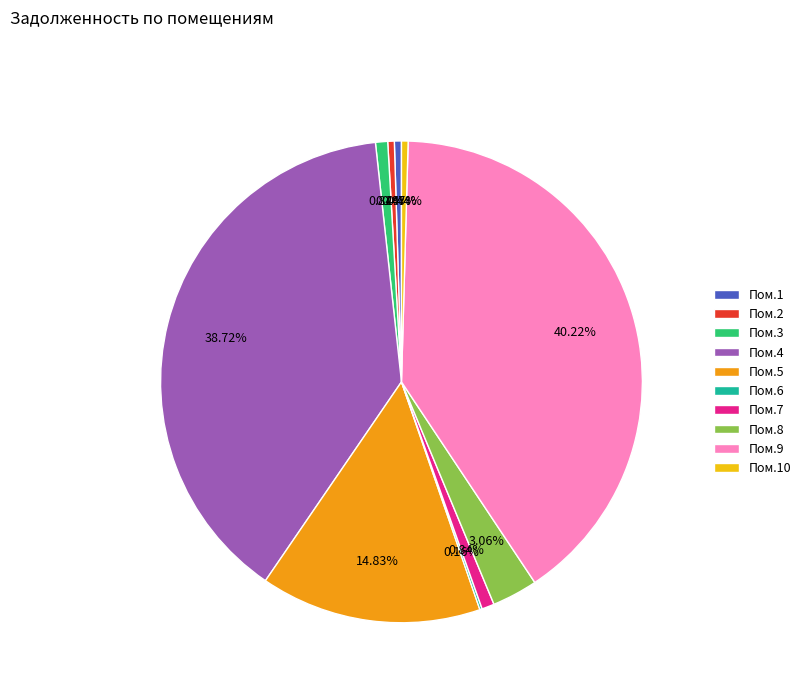

What is the ratio of the value at Пом.5 to the value at Пом.9?

0.4